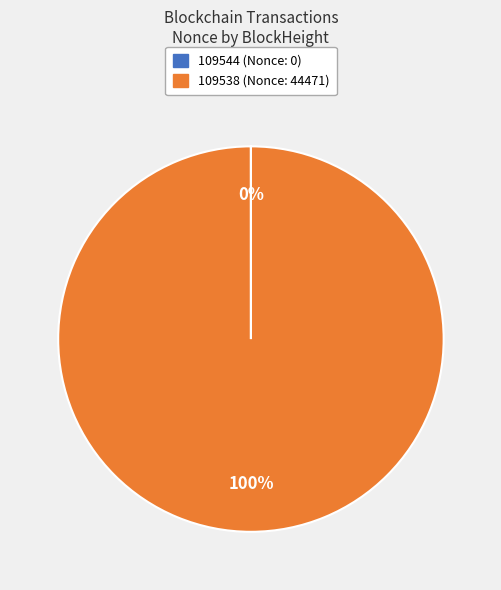

To the nearest percent, what percentage of the pie is 109538?

100%